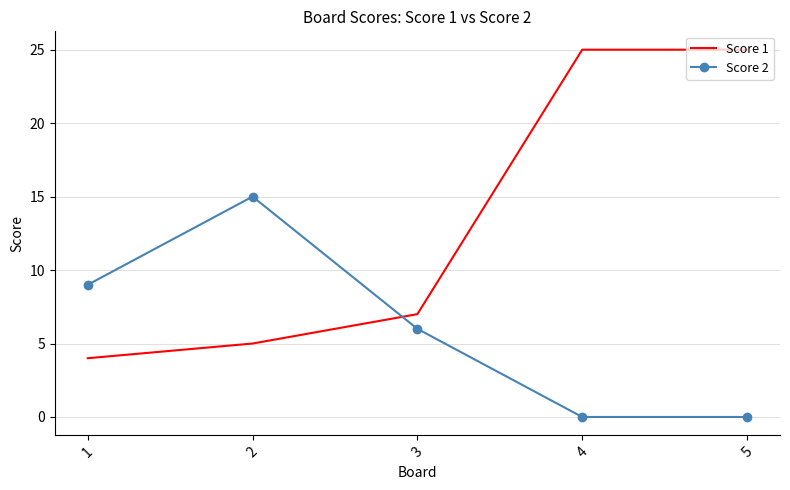

What is the spread (max minus min) of values at 2?

10